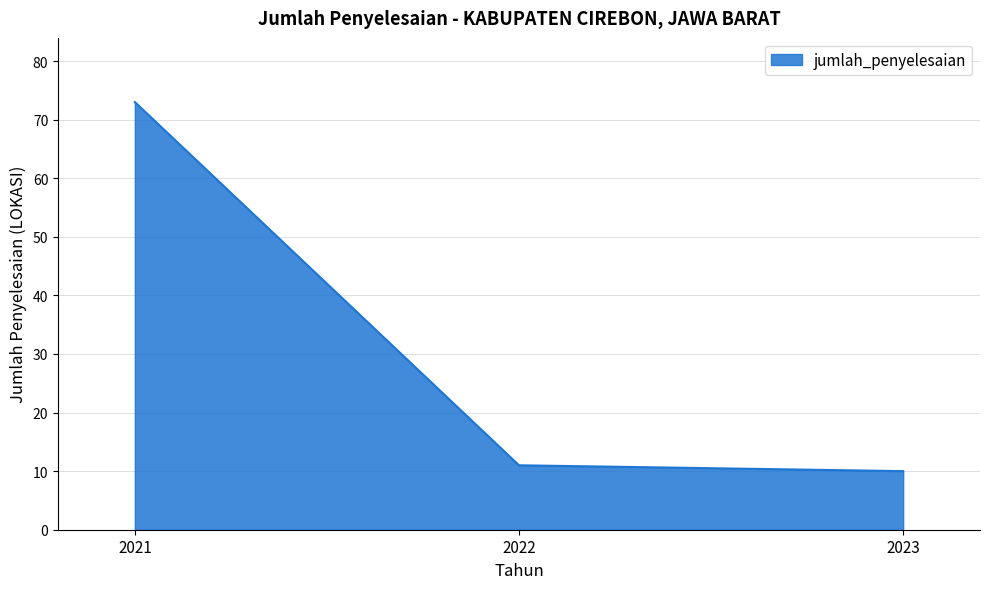

Between 2022 and 2021, which is larger?

2021